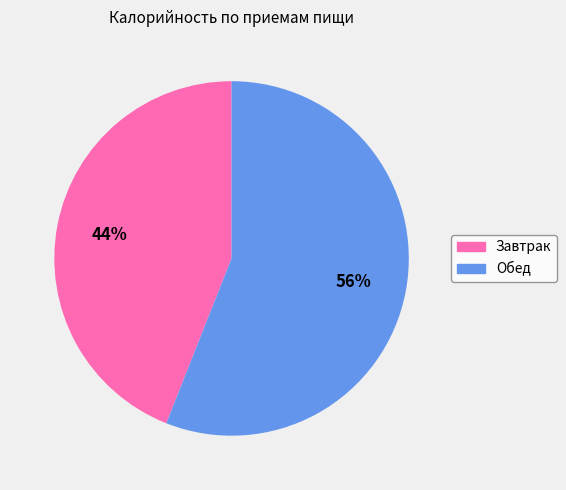

To the nearest percent, what is the average slice percentage?

50%